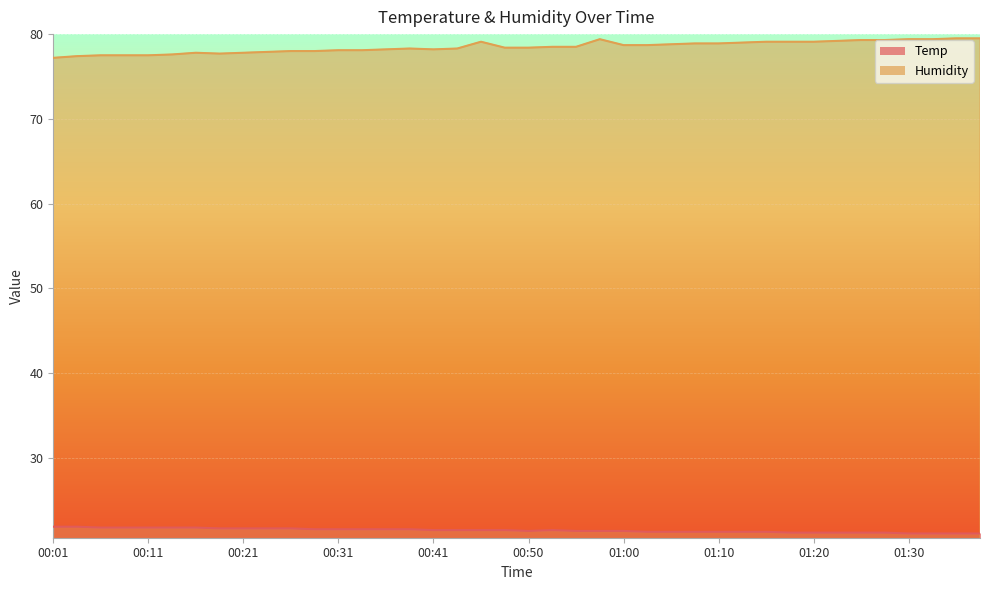

What is the difference between the highest and lowest values at 00:26?

56.3